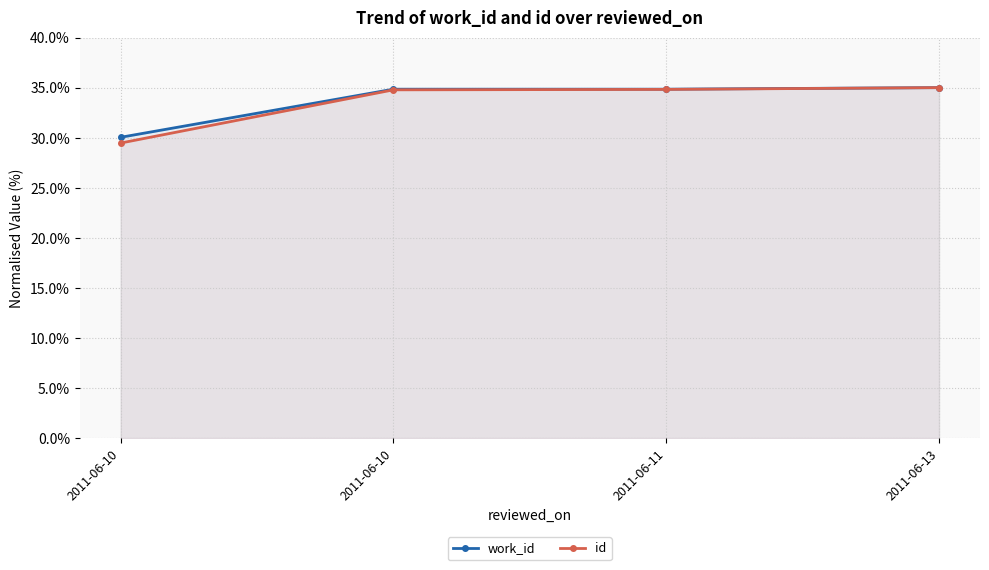

What is the approximate value of id at 2011-06-10?

34.8